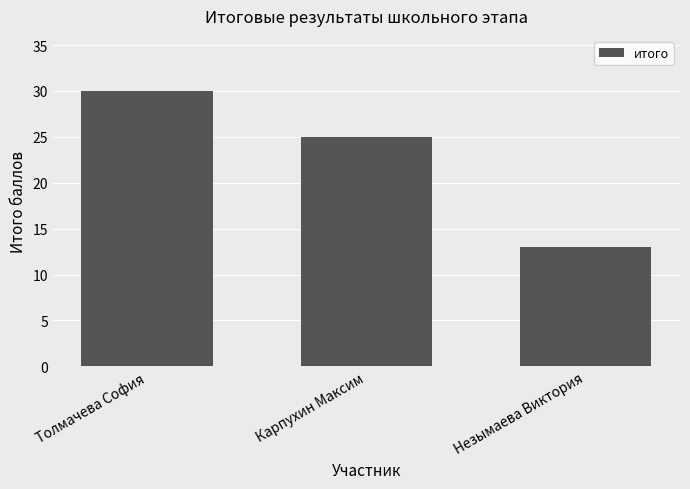

At which label is the value closest to 21?

Карпухин Максим